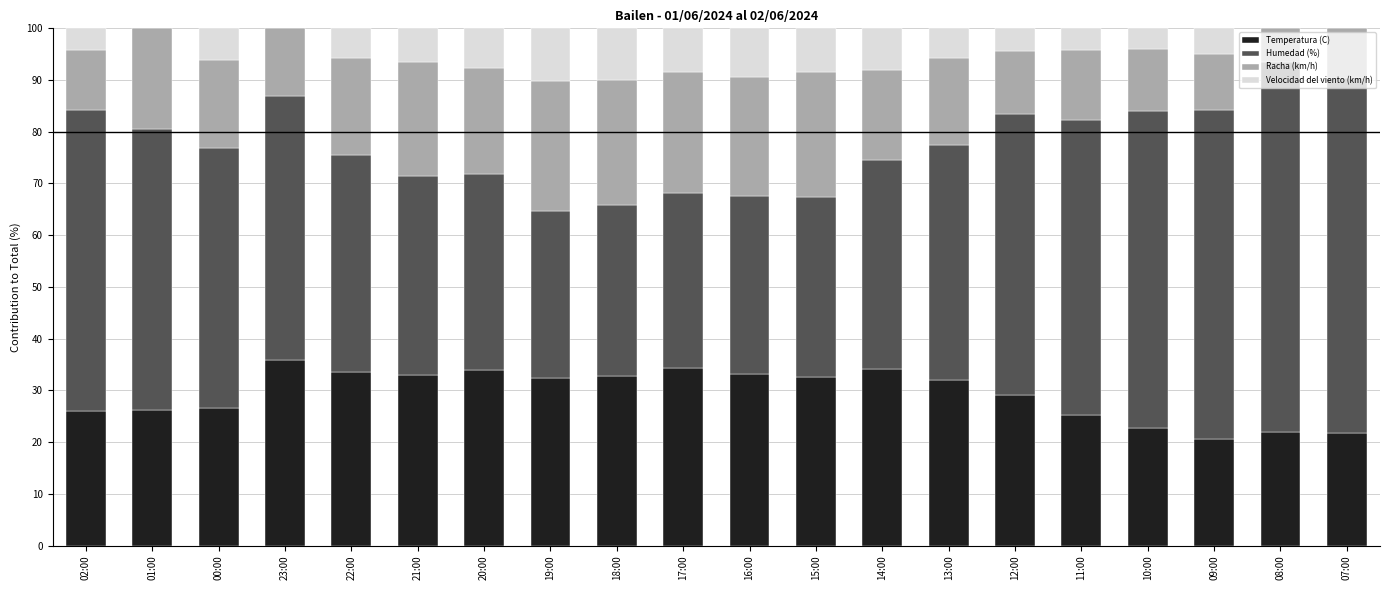

Does the chart contain stacked bars?

Yes